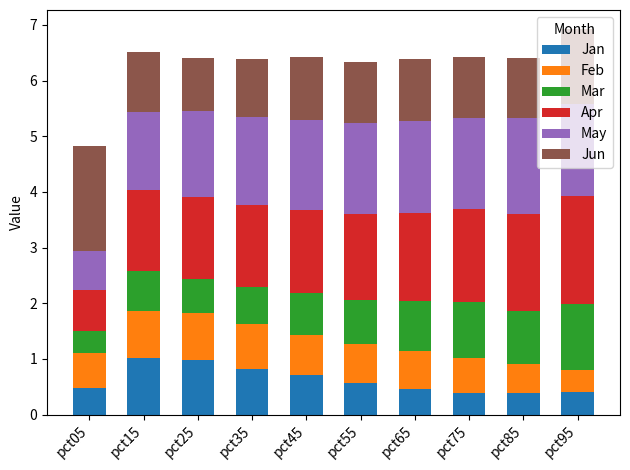

What is the highest value of the Jan series?

1.0